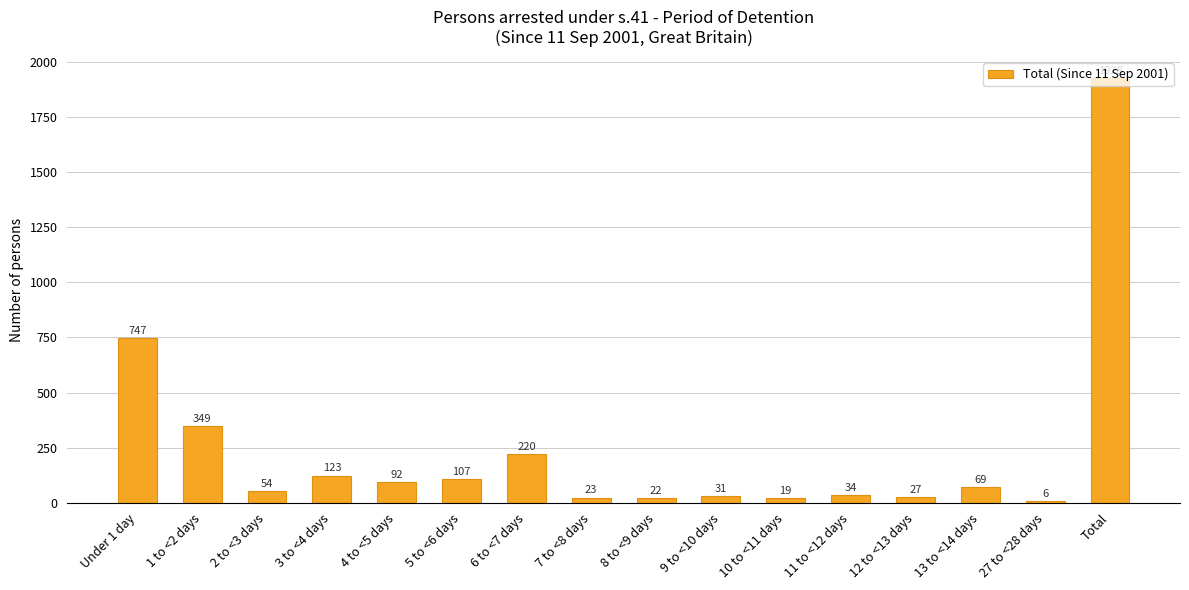

What is the approximate value at 7 to <8 days?

23